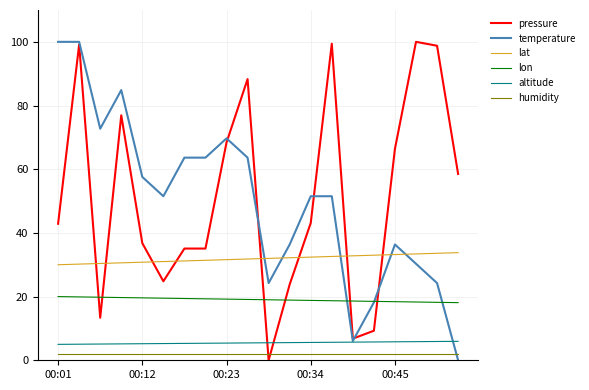

True or false: lat and humidity cross at least once.

False